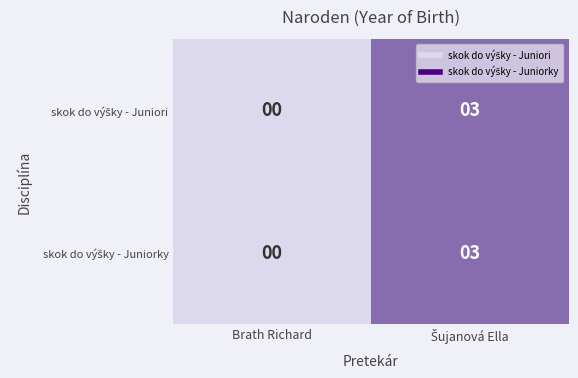

Which category has the lowest value across all series?

Brath Richard